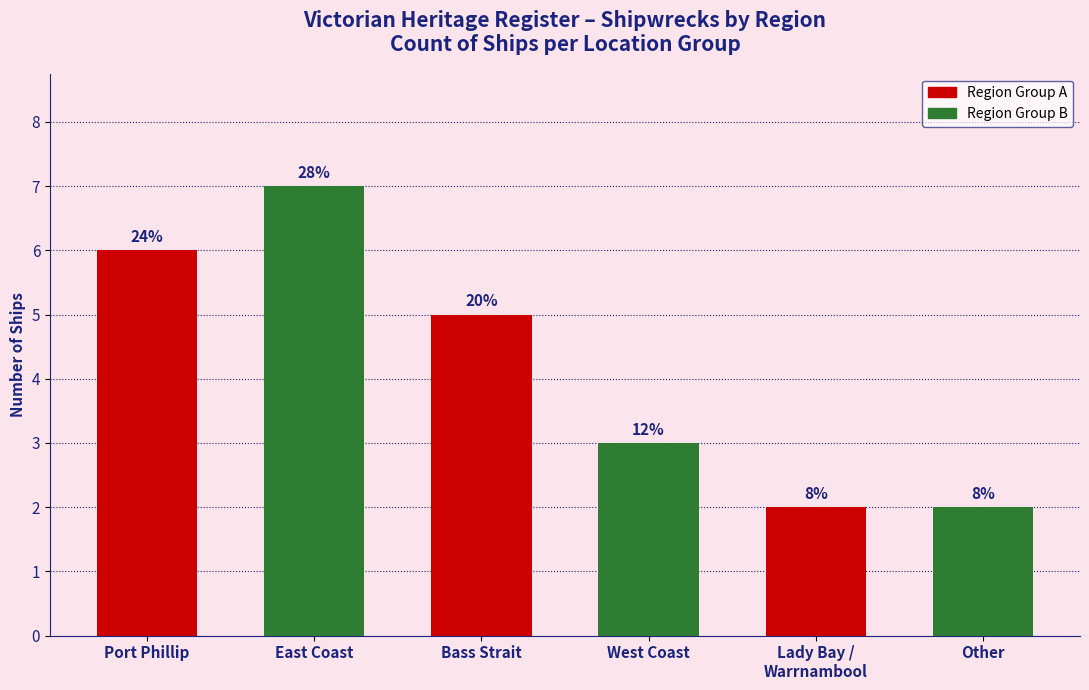

What is the ratio of the value at Other to the value at East Coast?

0.3